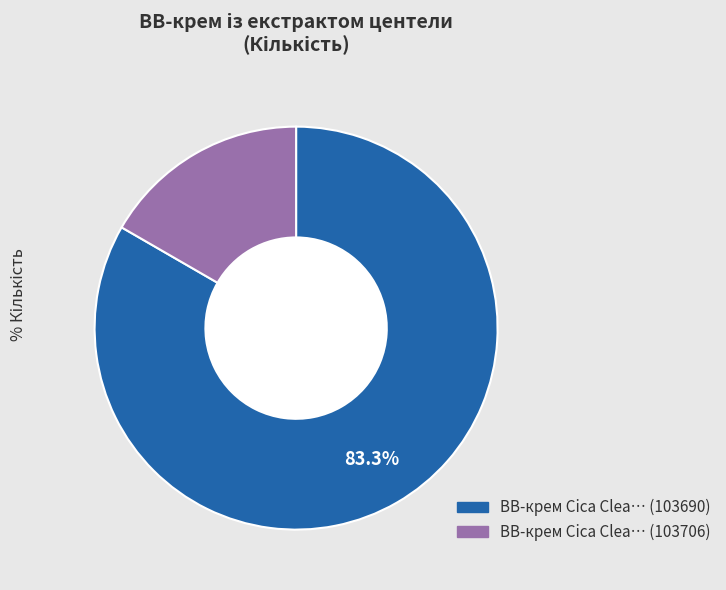

How many slices are in this pie chart?

2